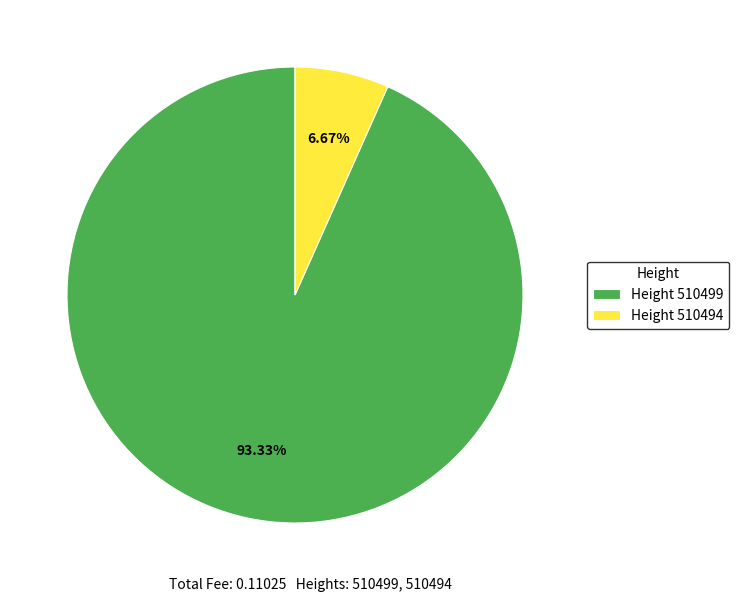

Do Height 510494 and Height 510499 together represent more than half of the pie?

Yes